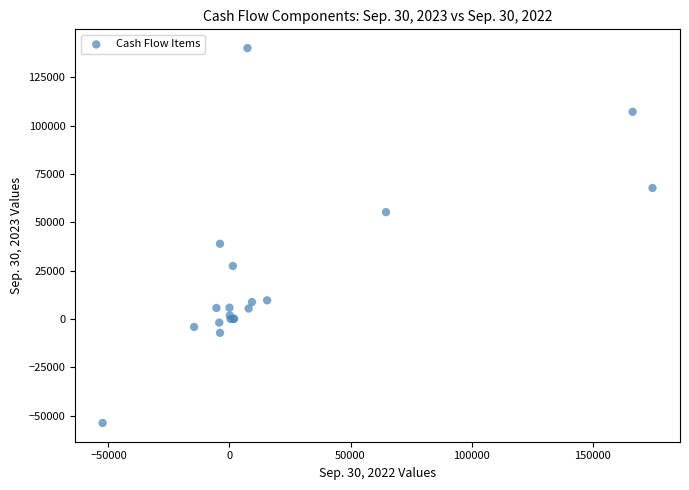

What Y value in the scatter plot is closest to 43167?

38903